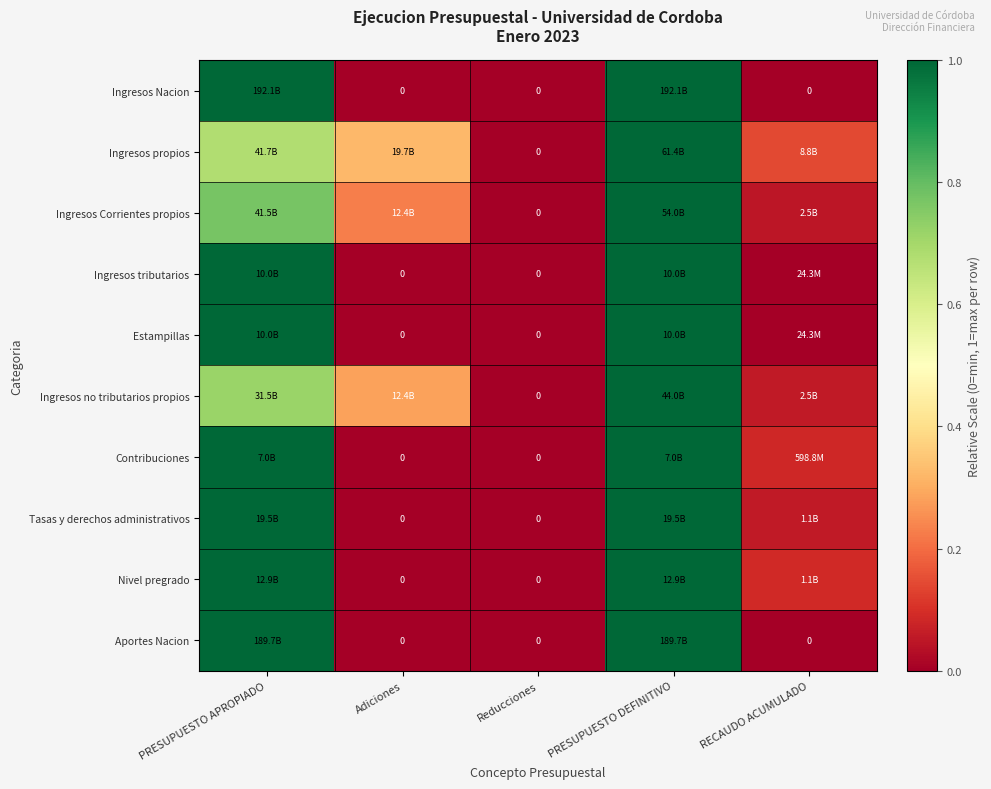

Is it true that Nivel pregrado equals 1.0 at PRESUPUESTO APROPIADO?

True